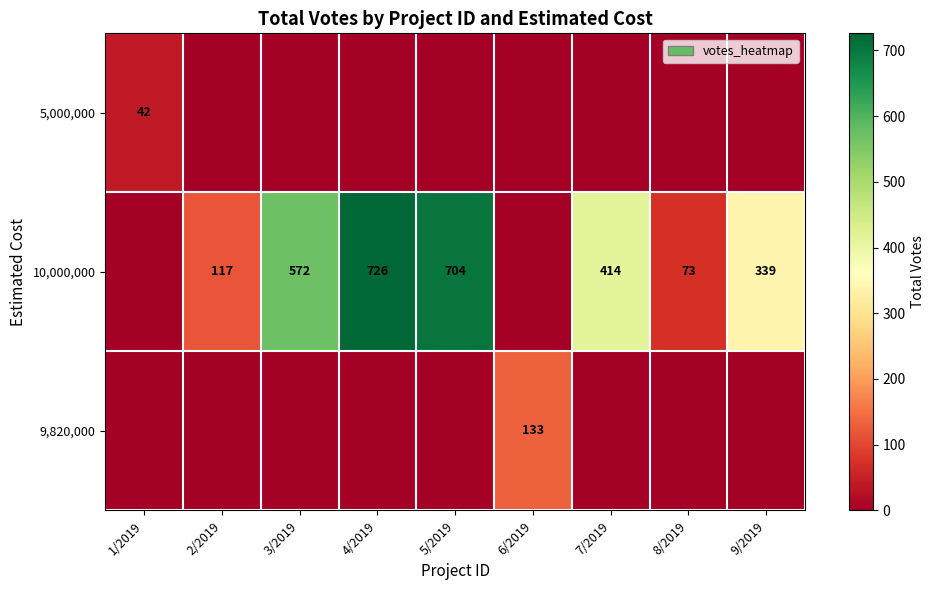

What is the difference between the highest and lowest values at 8/2019?

73